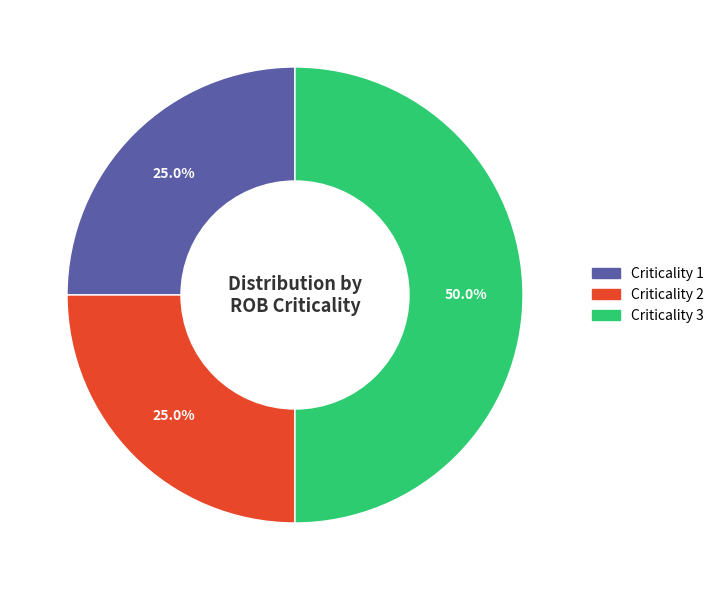

Which slice is the largest?

Criticality 3